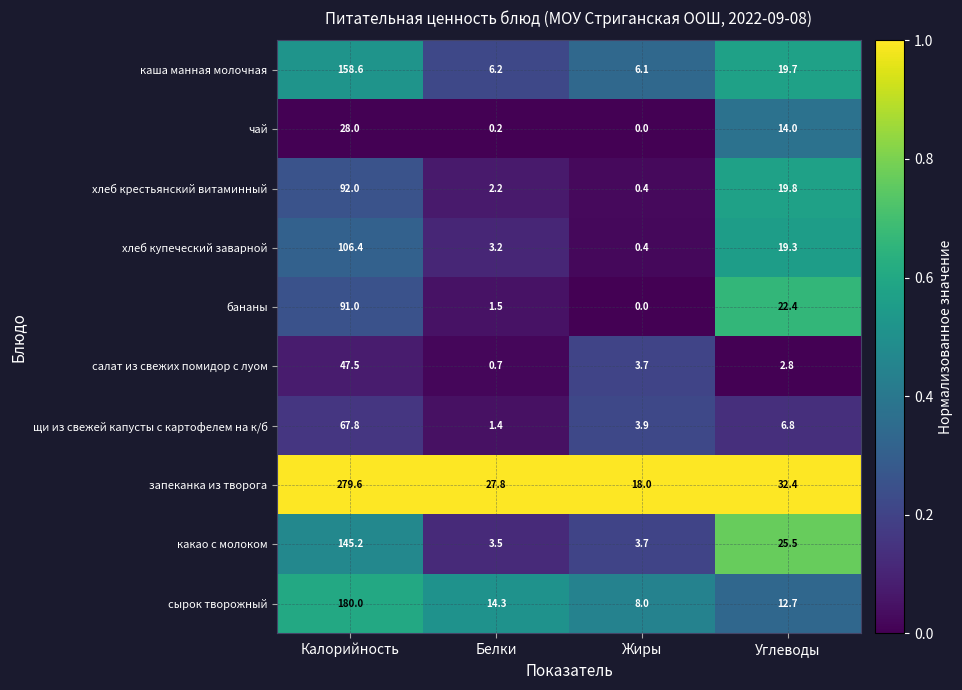

What is the total value across all series at Калорийность?

1196.1